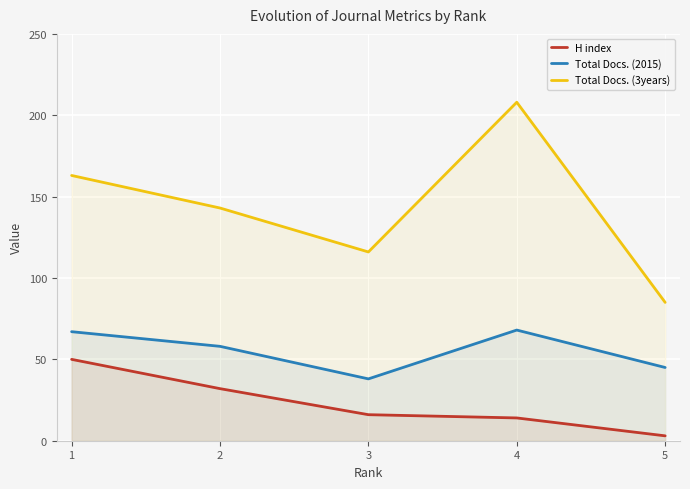

How many values in the Total Docs. (2015) series exceed 58?

2